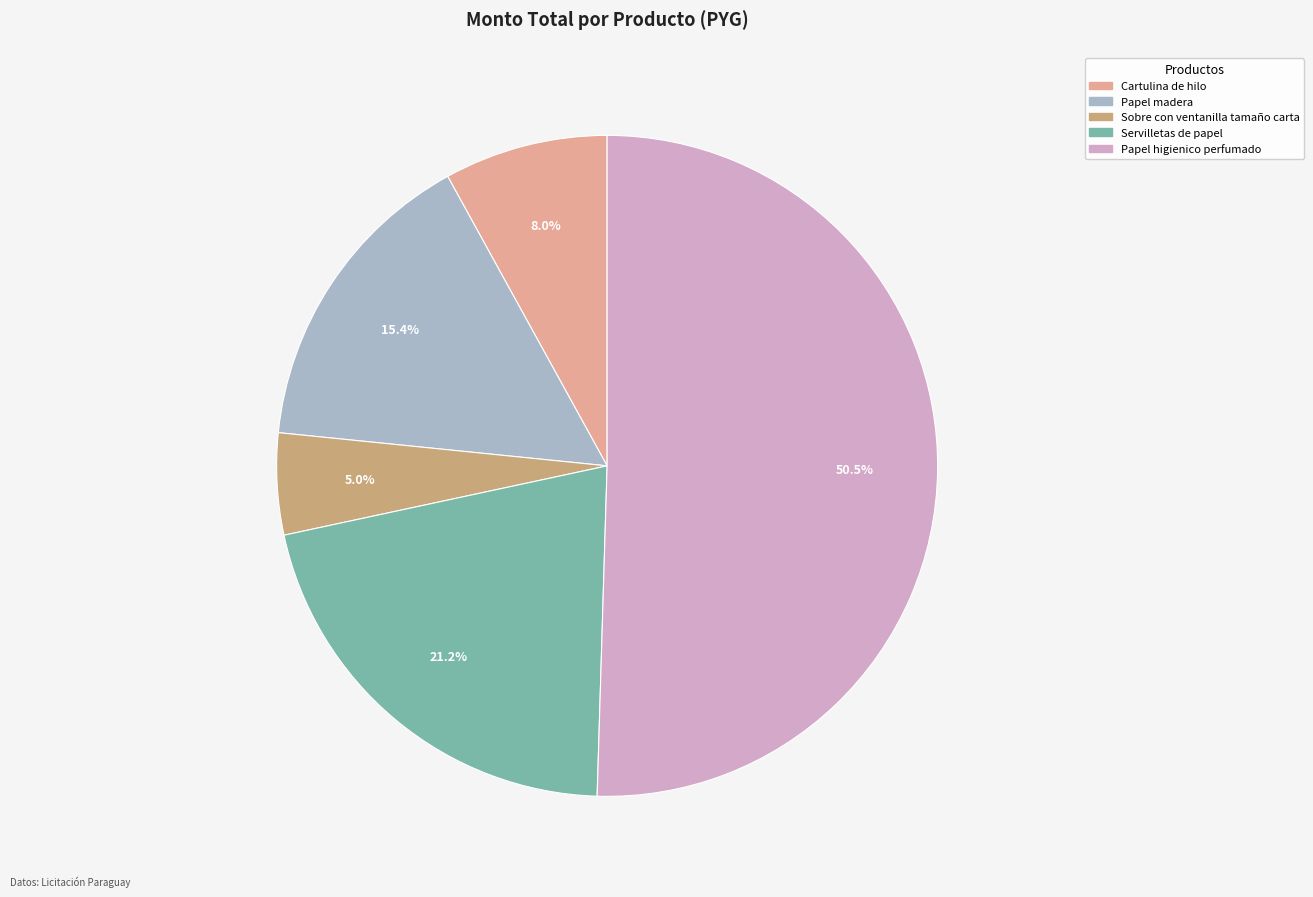

Which category accounts for the majority?

Papel higienico perfumado